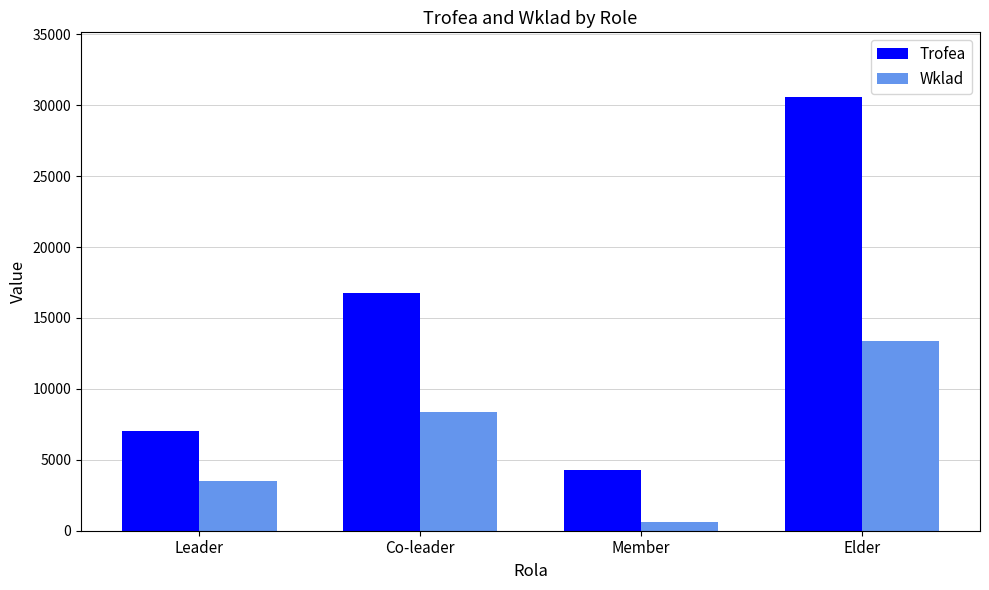

The Trofea series shows 4270 at Member. True or false?

True